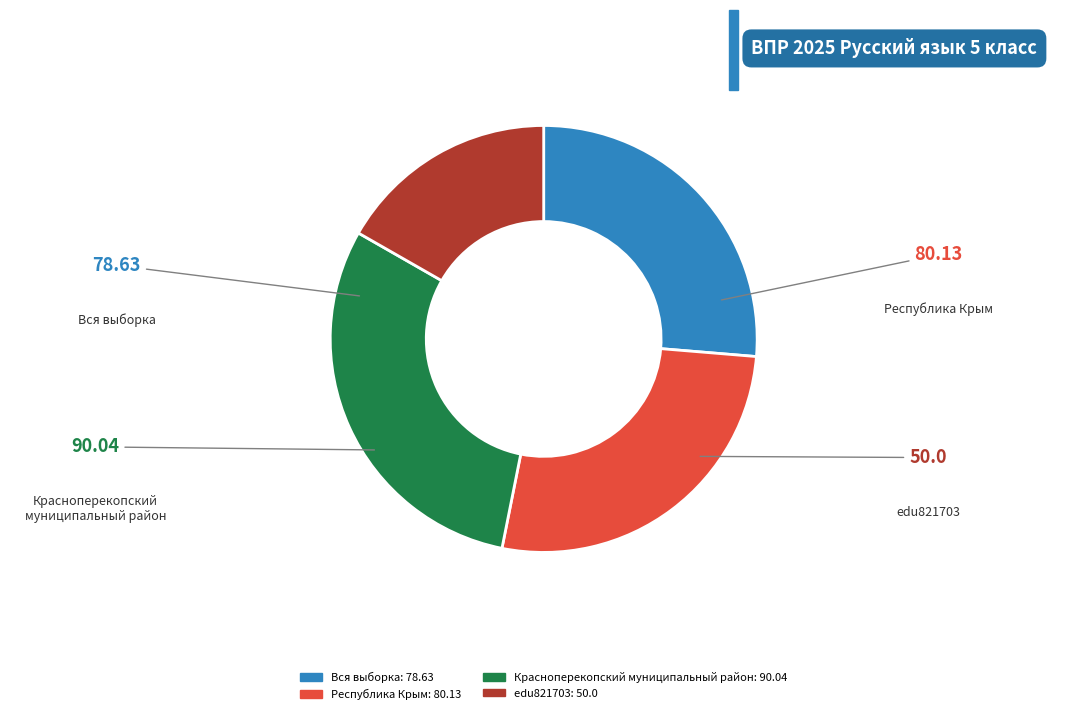

Does edu821703 represent more than half of the total?

No